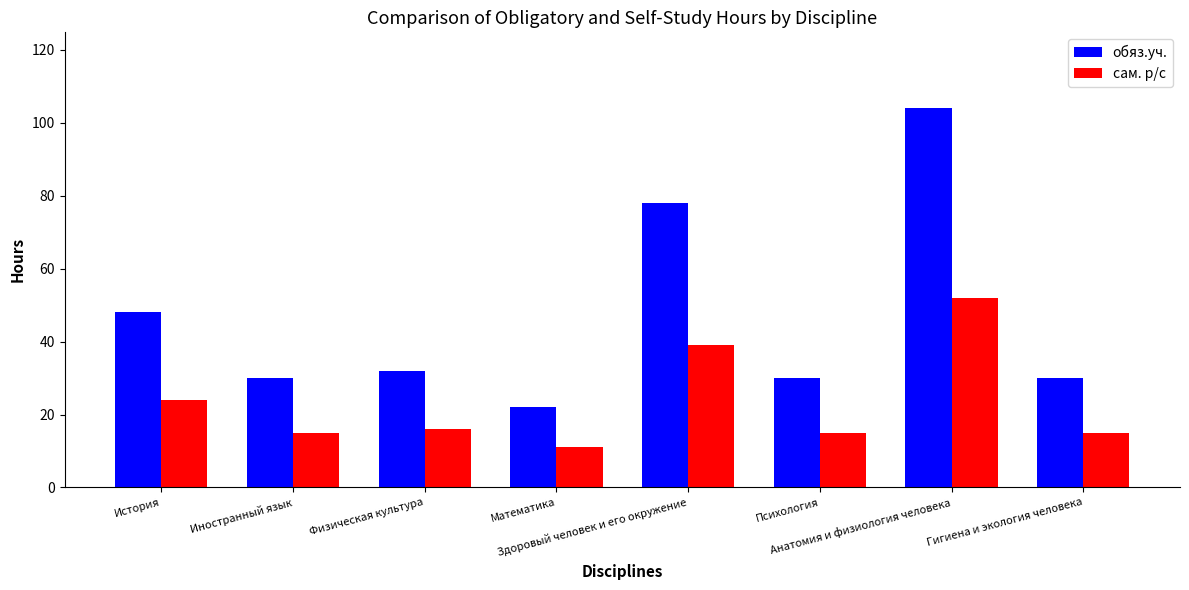

How many bars are there in each group?

2